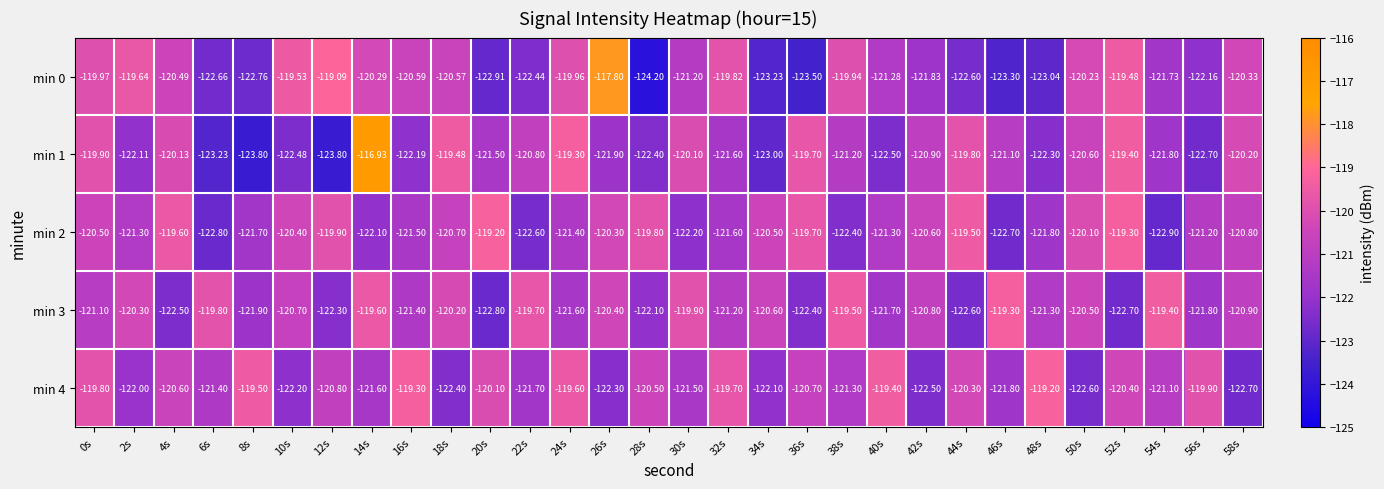

How many values in the min 4 series exceed -120?

8